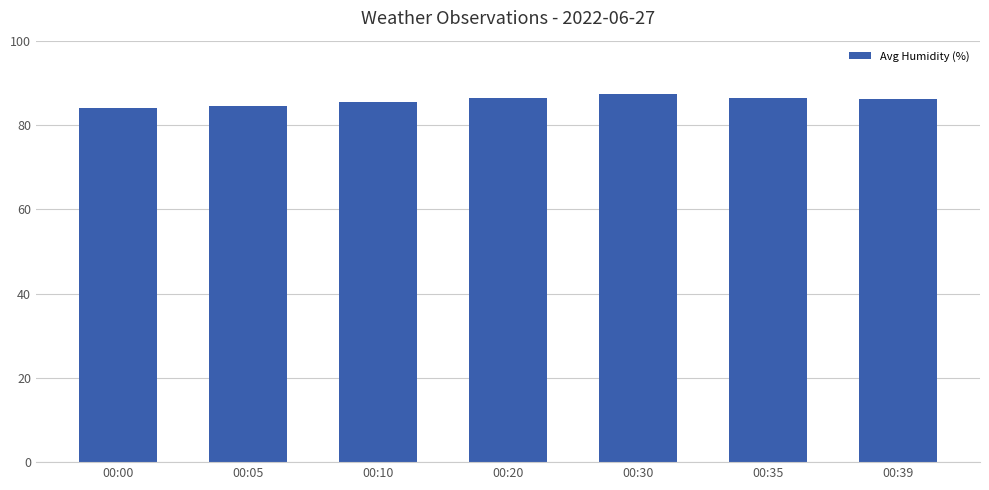

What is the change in value from 00:05 to 00:10?

+1.1